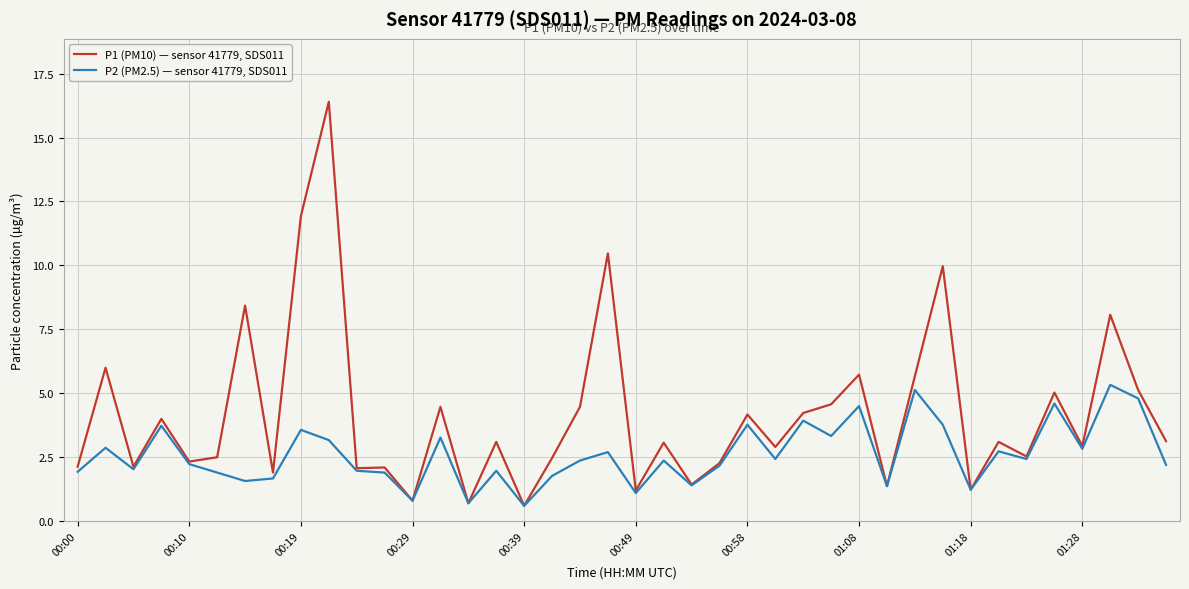

Which series has the largest total across all categories?

P1 (PM10) — sensor 41779, SDS011